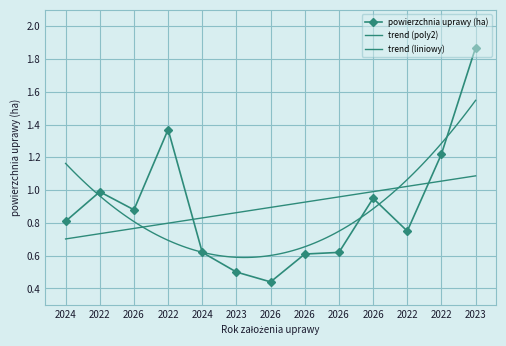

List the labels in order of value, largest first.

2023, 2022, 2022, 2022, 2026, 2026, 2024, 2022, 2024, 2026, 2026, 2023, 2026